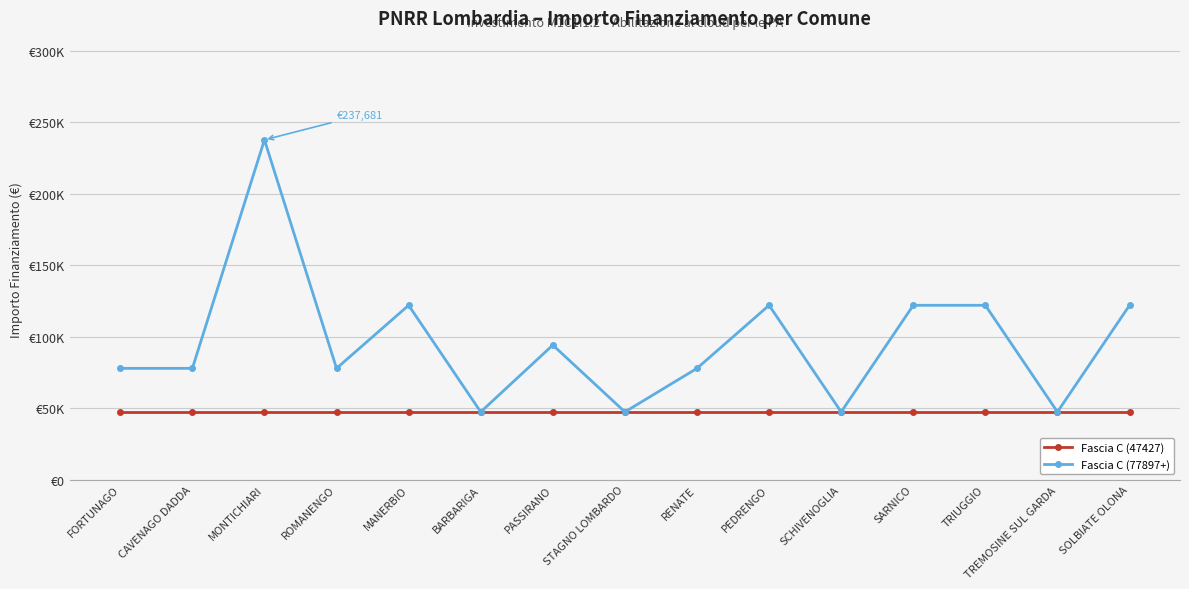

Which label corresponds to the smallest value in the chart?

FORTUNAGO